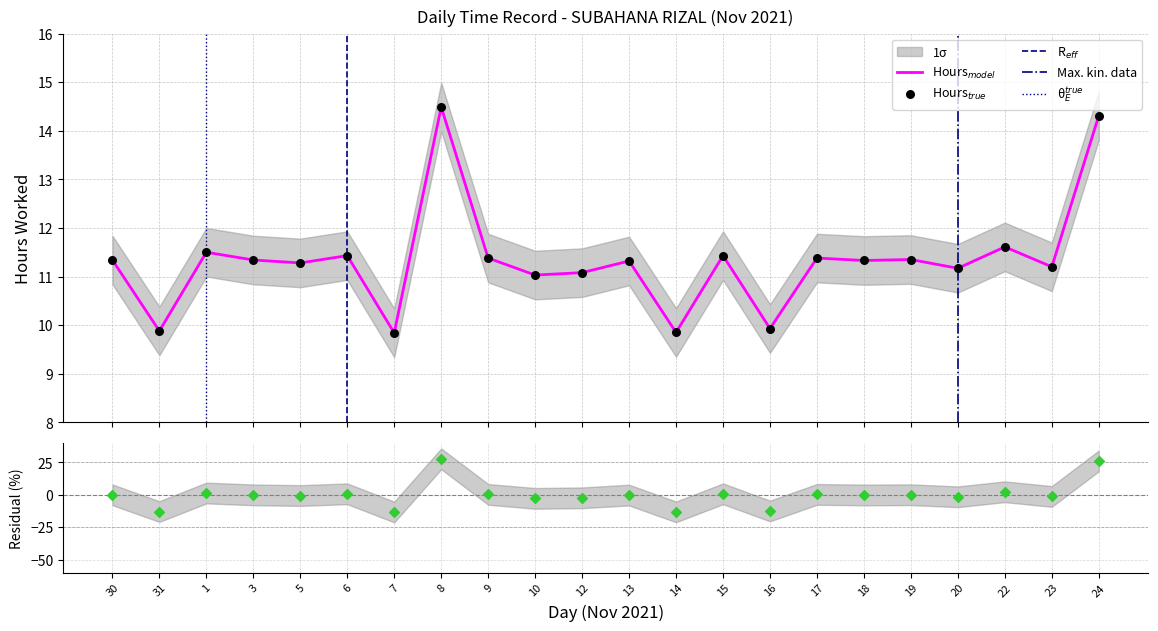

What is the ratio of the value at 20 to the value at 31?

1.1